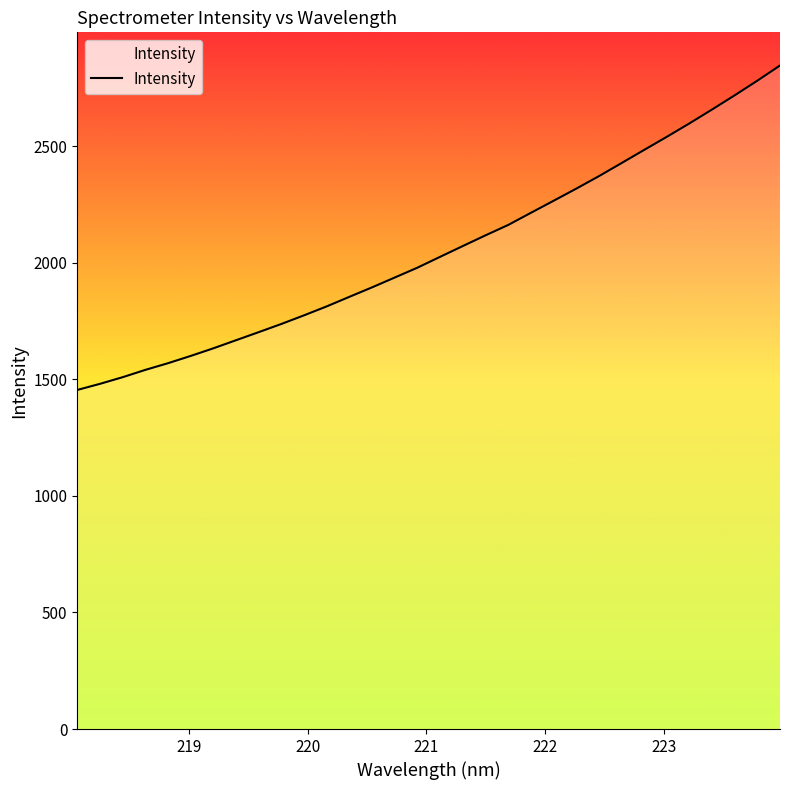

What is the difference between the maximum and minimum values?

1392.0